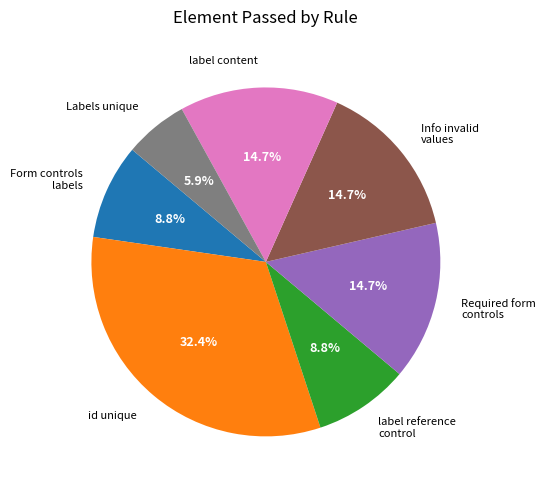

Does Required form controls account for over 50% of the chart?

No